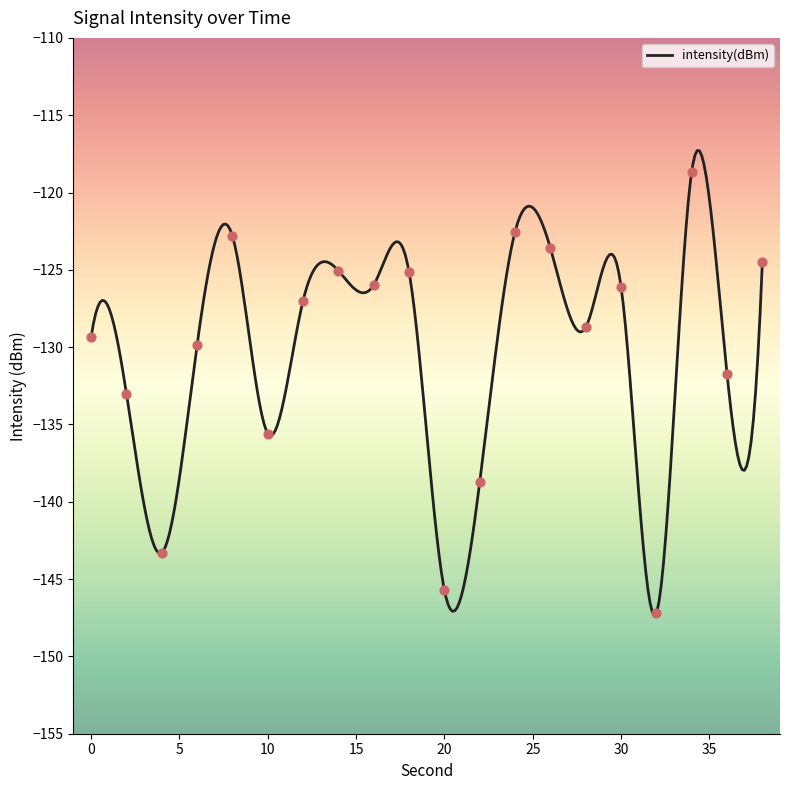

What is the change in value from 6 to 8?

+7.0